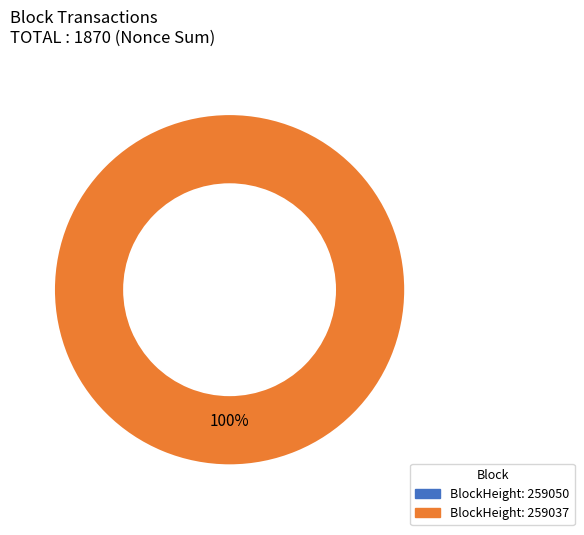

What percentage is the 259037 slice, to the nearest percent?

100%